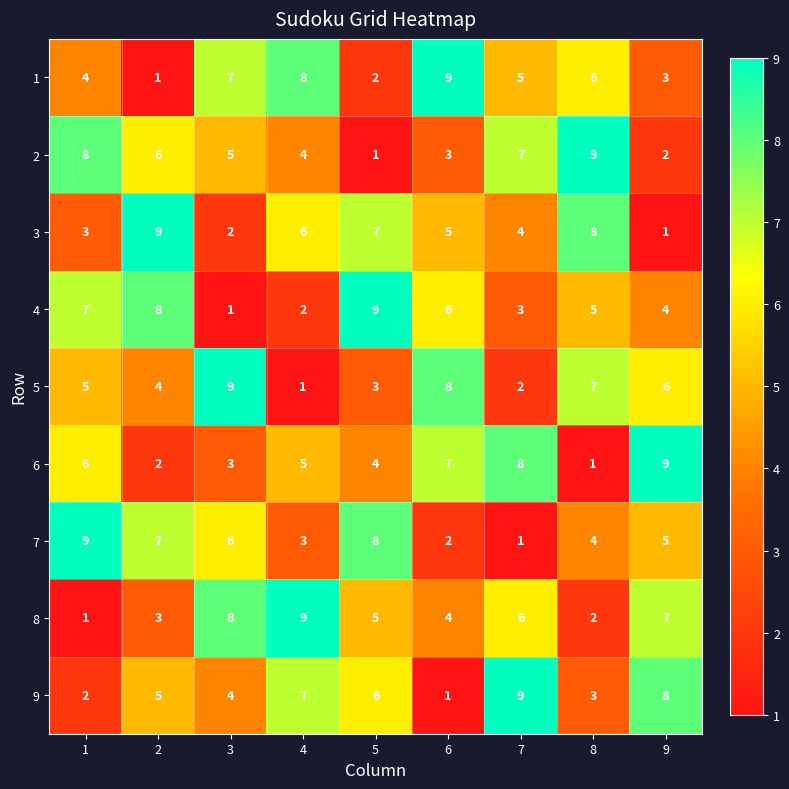

What is the spread (max minus min) of values at 3?

8